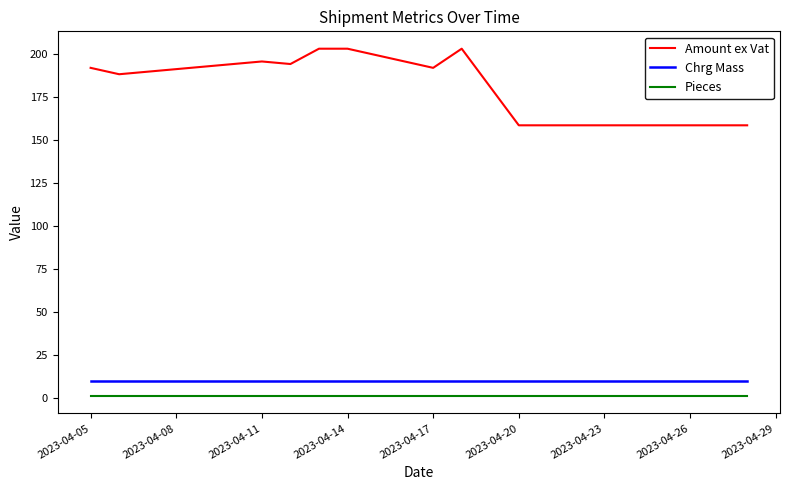

True or false: Chrg Mass and Amount ex Vat cross at least once.

False